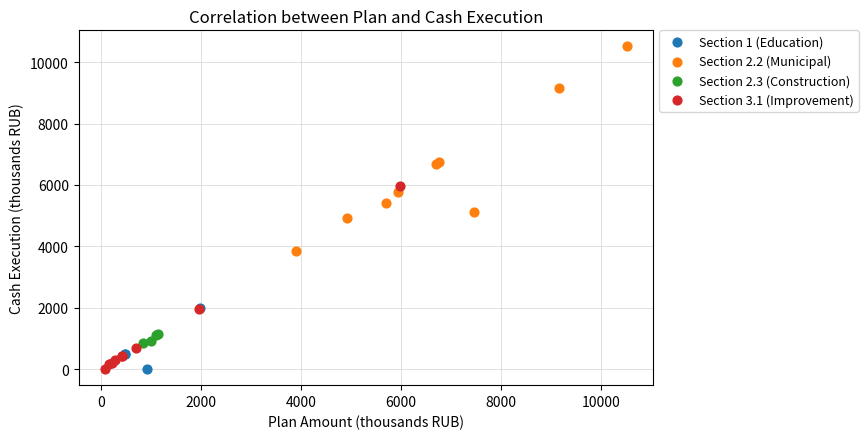

Which series contains the highest Y value?

Section 2.2 (Municipal)